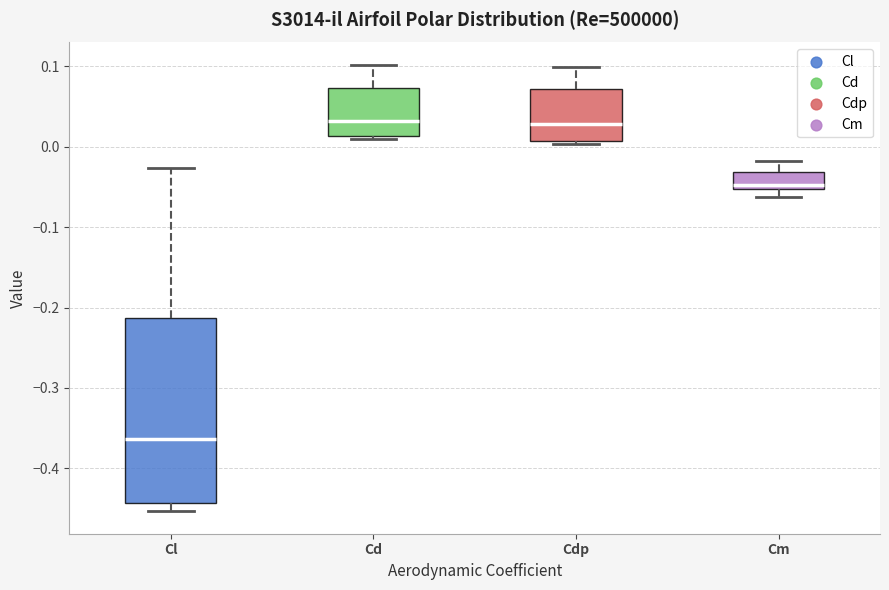

Reading left to right, transcribe this box plot: for each box, give where its median line is, the range the box spans, and where its two whiskers end, as read against the y-axis. The values are not printed on the chart, so give them approximately, as read against the axis.

Cl: median -0.36, box -0.44 to -0.21, whiskers -0.45 to -0.03
Cd: median 0.03, box 0.01 to 0.07, whiskers 0.01 (just below the box's lower edge) to 0.10
Cdp: median 0.03, box 0.01 to 0.07, whiskers 0.00 to 0.10
Cm: median -0.05 (just above the box's lower edge), box -0.05 to -0.03, whiskers -0.06 to -0.02